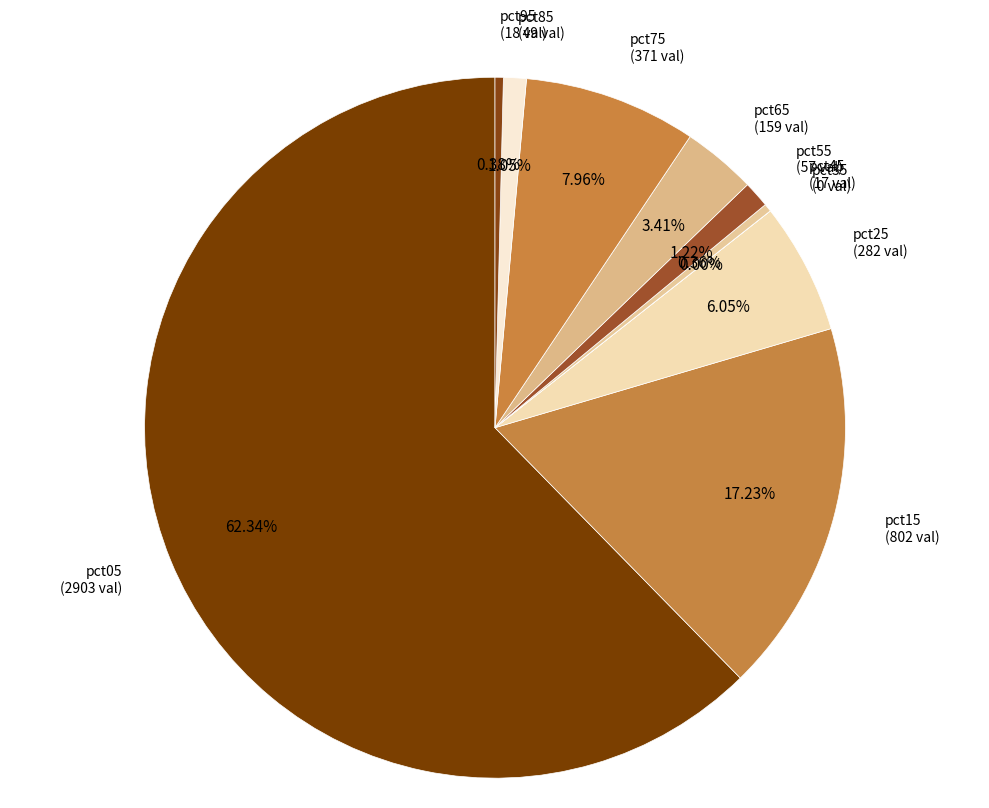

True or false: pct15 accounts for 28% of the total.

False